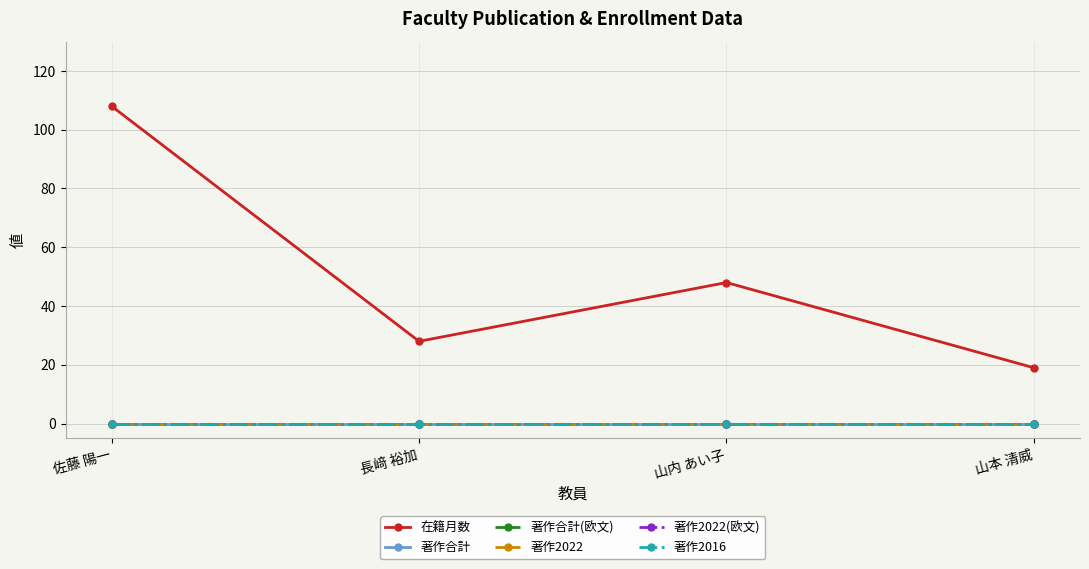

Rank the series at 佐藤 陽一 from lowest to highest value.

著作合計, 著作合計(欧文), 著作2022, 著作2022(欧文), 著作2016, 在籍月数